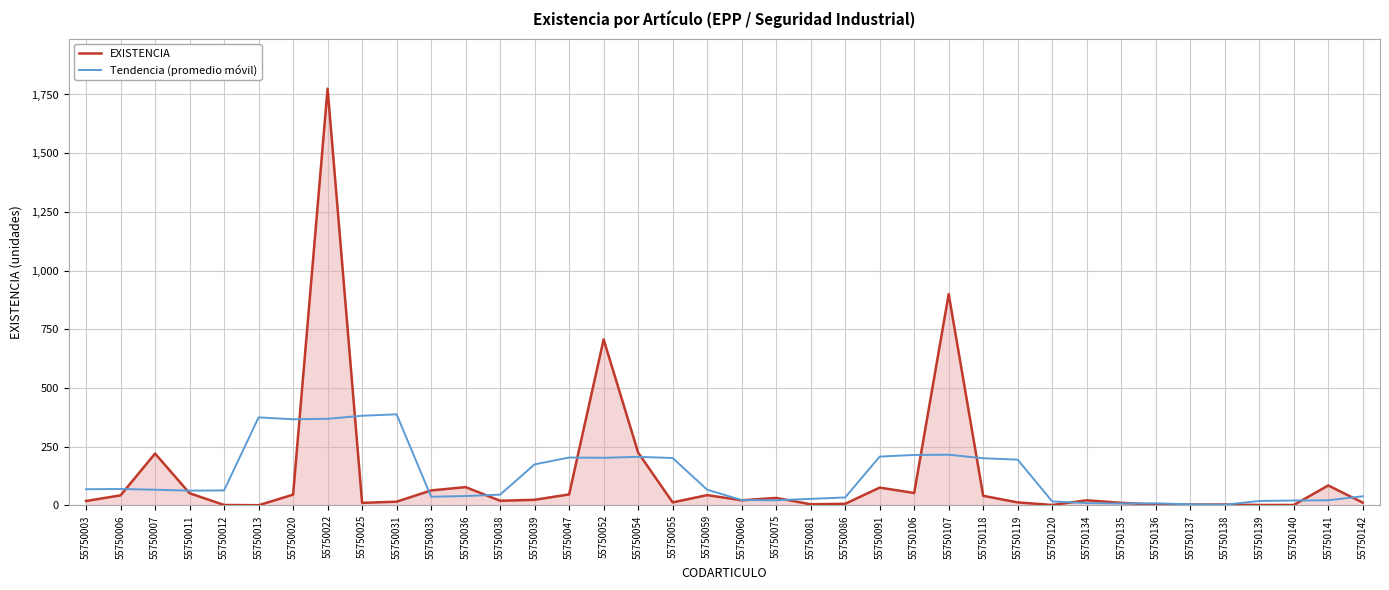

Does the chart have visible grid lines?

Yes